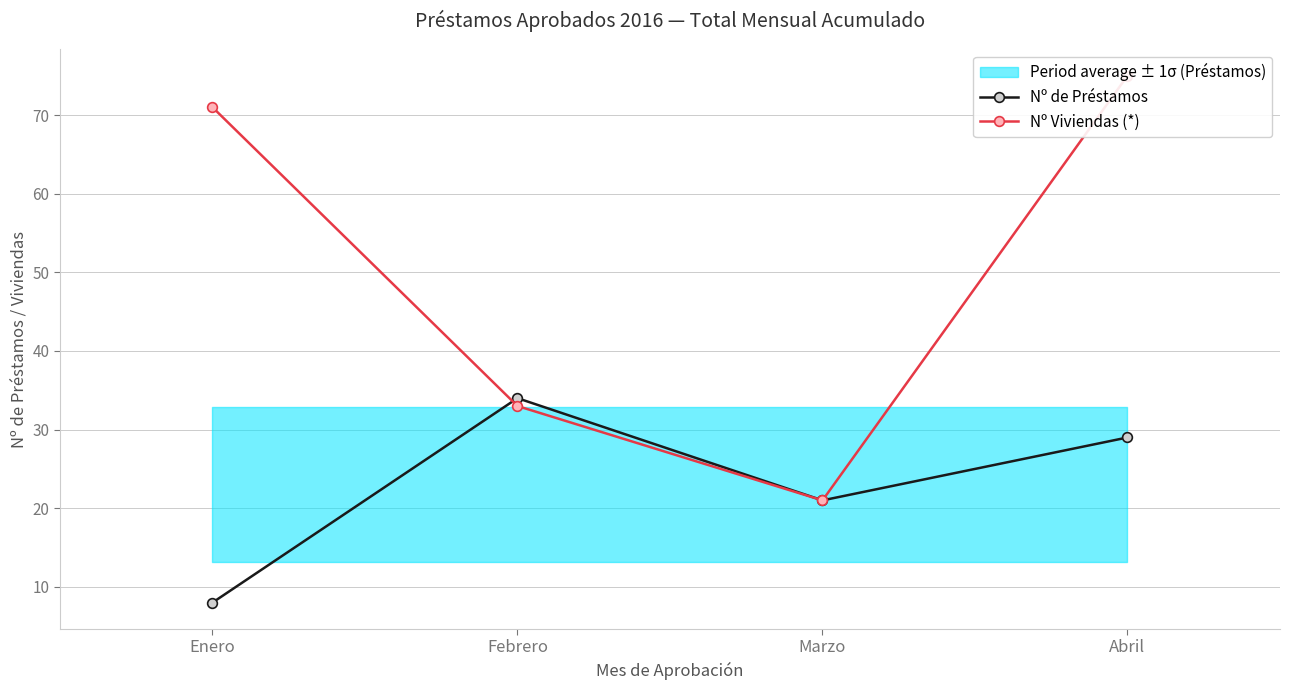

At Enero, list the series in order from largest to smallest.

Nº Viviendas (*), Nº de Préstamos